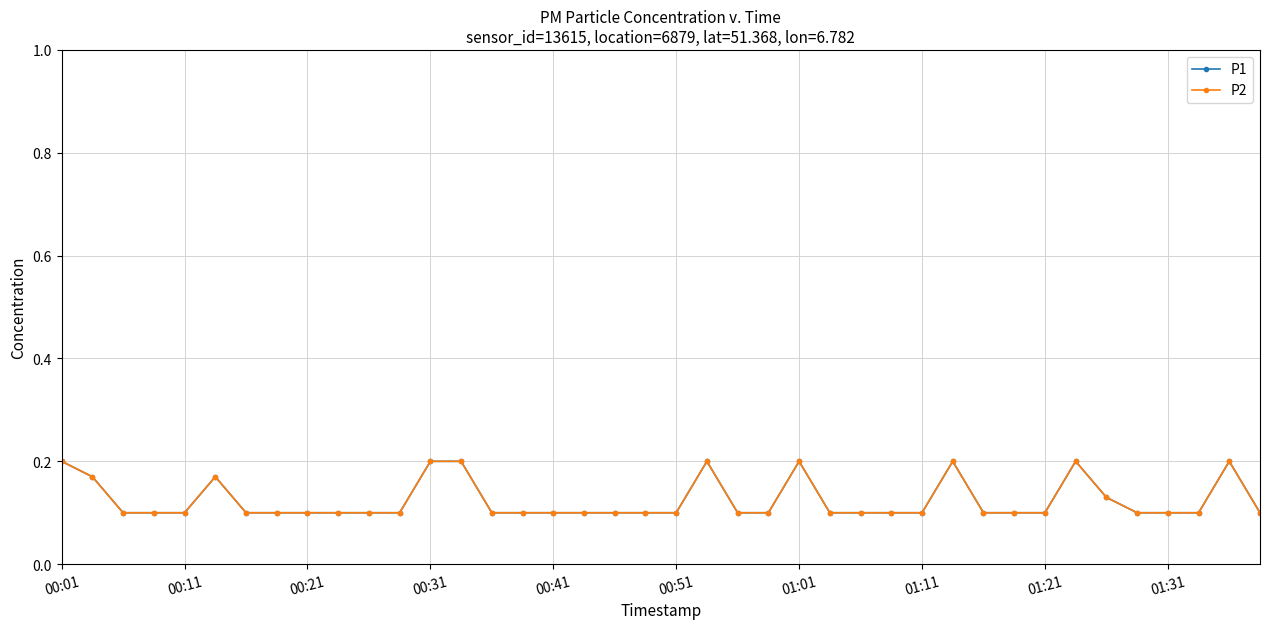

Is this an area chart (filled region under the line)?

No